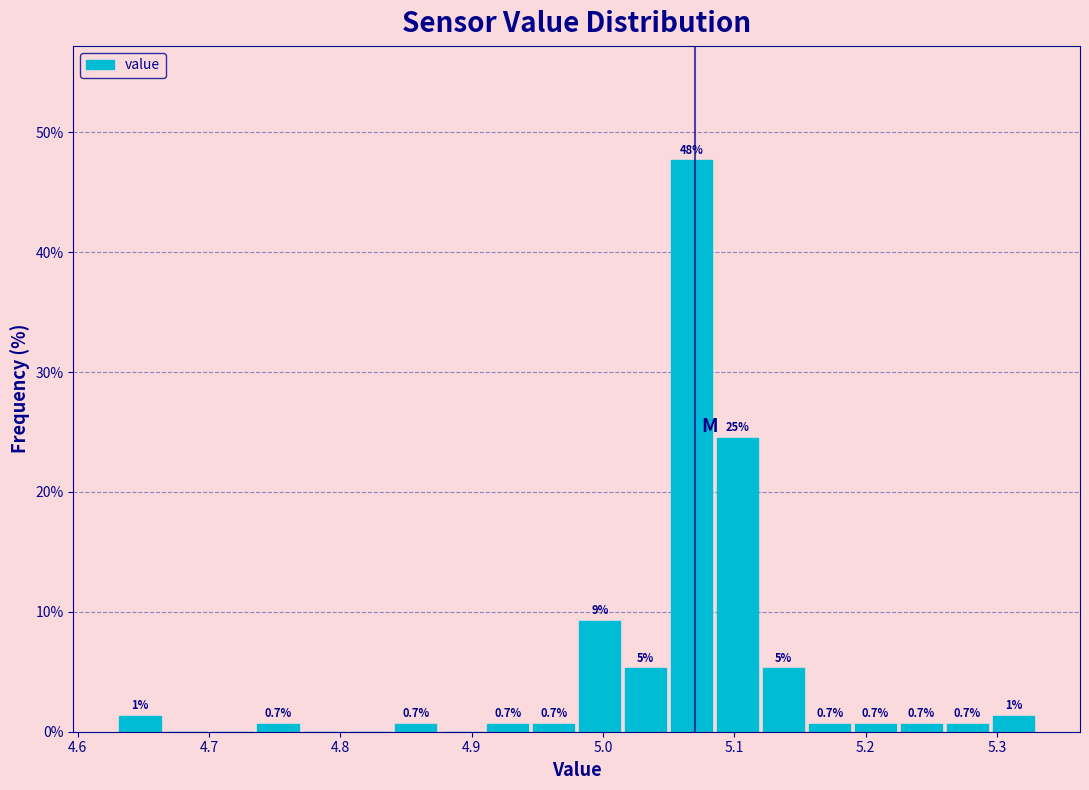

Read against the x-axis, roughly where is the centre of the tallest bar?

5.07